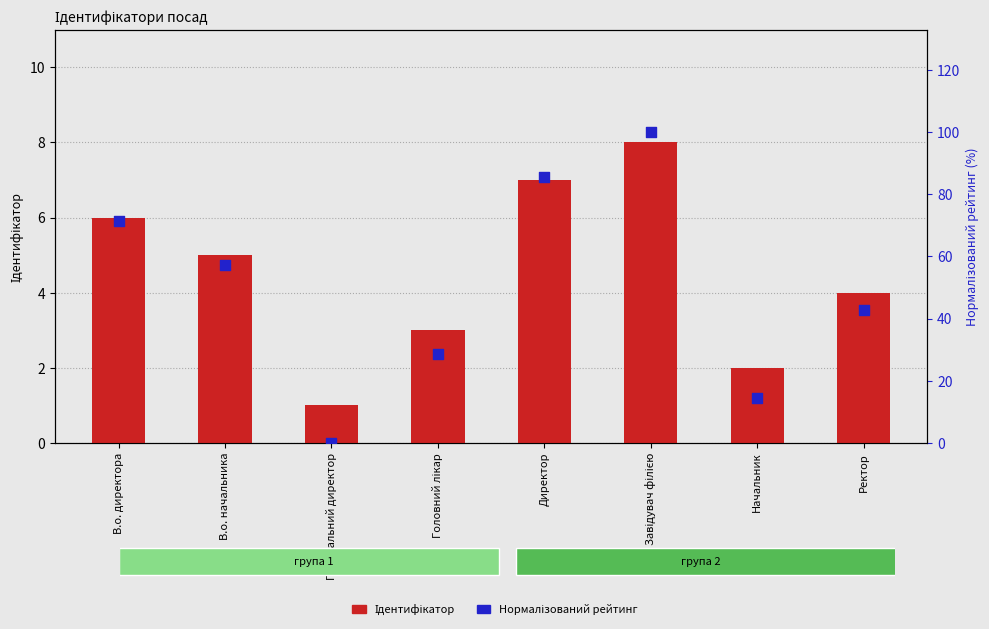

Which series reaches the maximum Y coordinate?

Нормалізований рейтинг